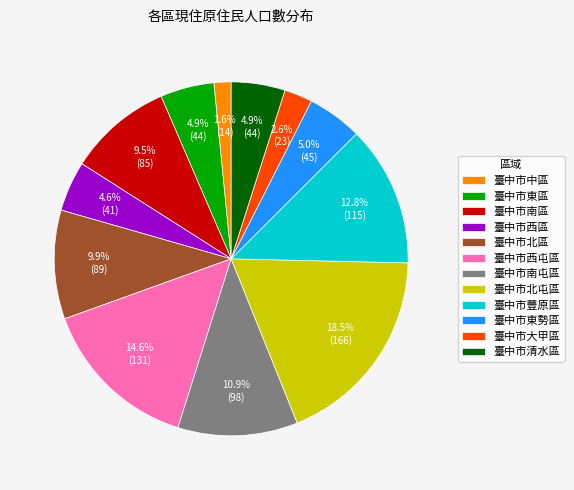

Which slice is the smallest?

臺中市中區